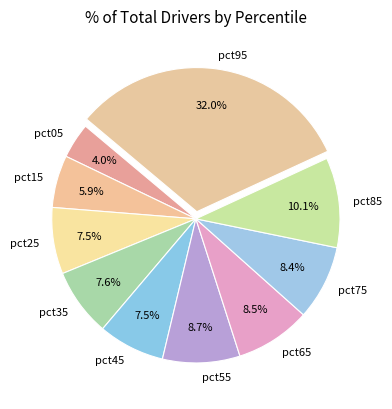

Is there any slice that represents more than half of the pie?

No